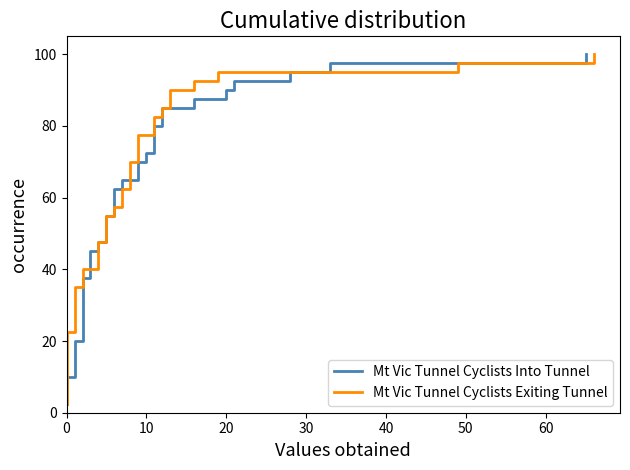

Is this an area chart (filled region under the line)?

No